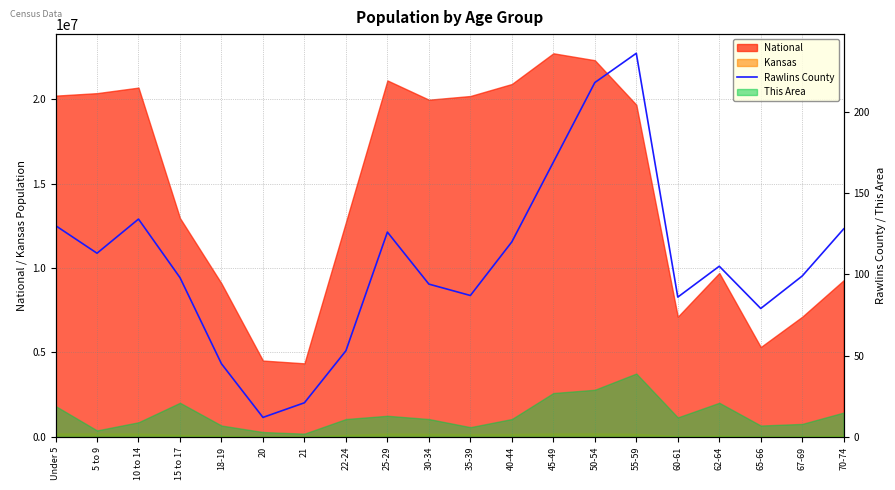

Read the value at 70-74, to the nearest 10.

130